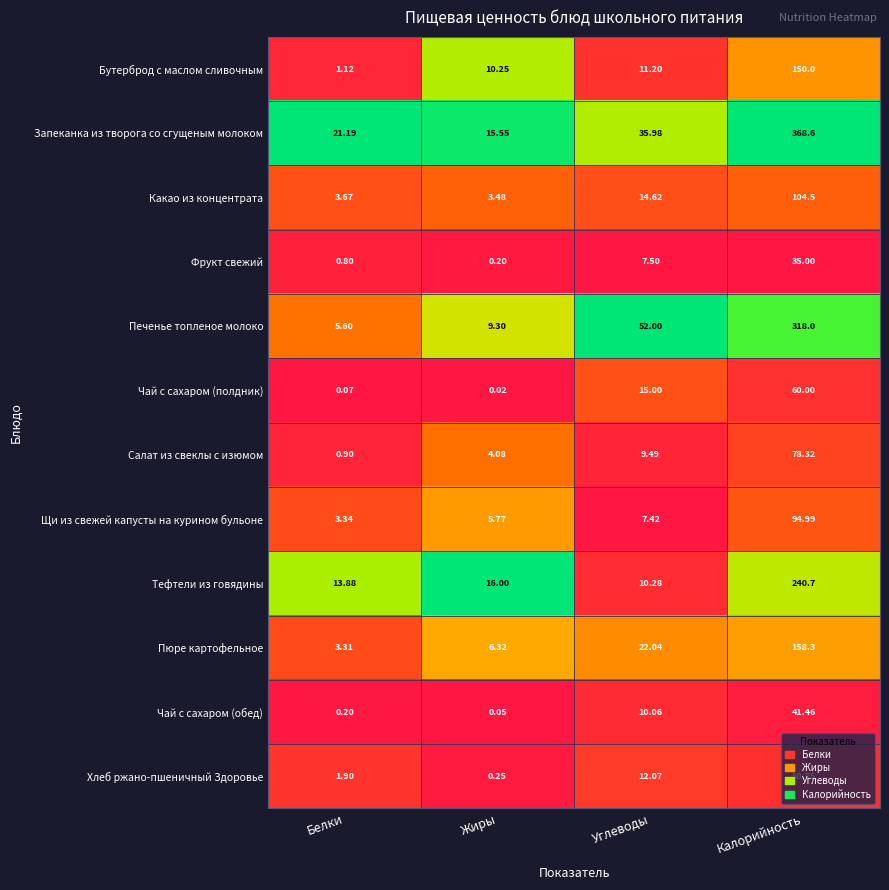

Rank the series at Углеводы from highest to lowest value.

Печенье топленое молоко, Запеканка из творога со сгущеным молоком, Пюре картофельное, Чай с сахаром (полдник), Какао из концентрата, Хлеб ржано-пшеничный Здоровье, Бутерброд с маслом сливочным, Тефтели из говядины, Чай с сахаром (обед), Салат из свеклы с изюмом, Фрукт свежий, Щи из свежей капусты на курином бульоне